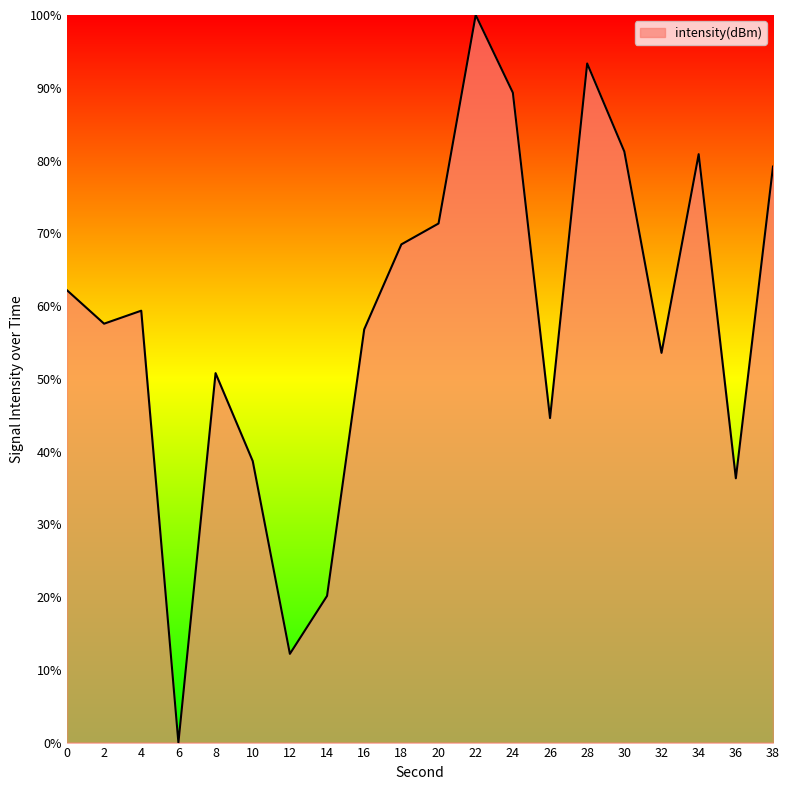

Which category has the lowest value across all series?

6